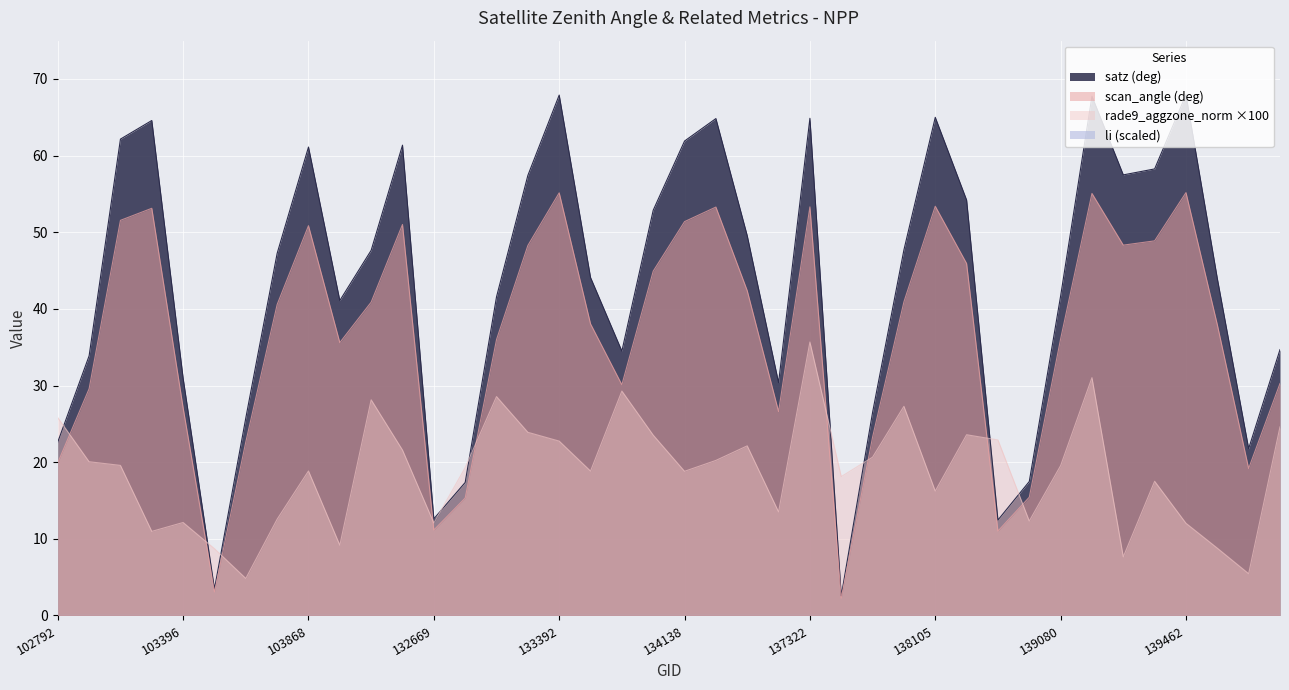

Rank the series by their maximum value, from lowest to highest.

li, rade9_aggzone_norm, scan_angle, satz